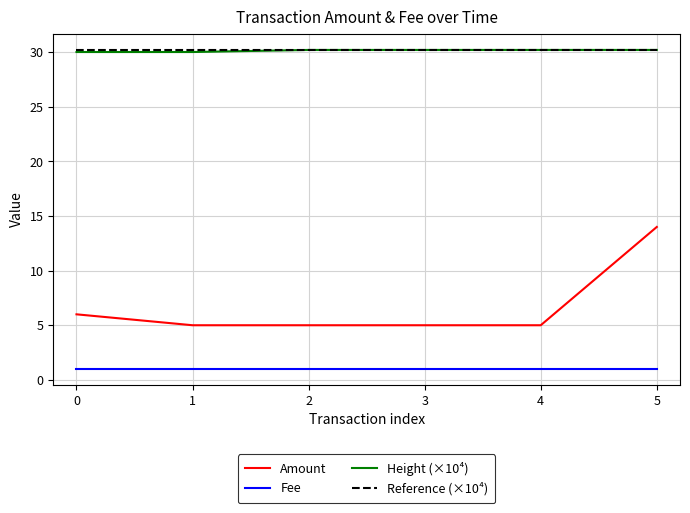

What is the maximum value for Fee?

1.0